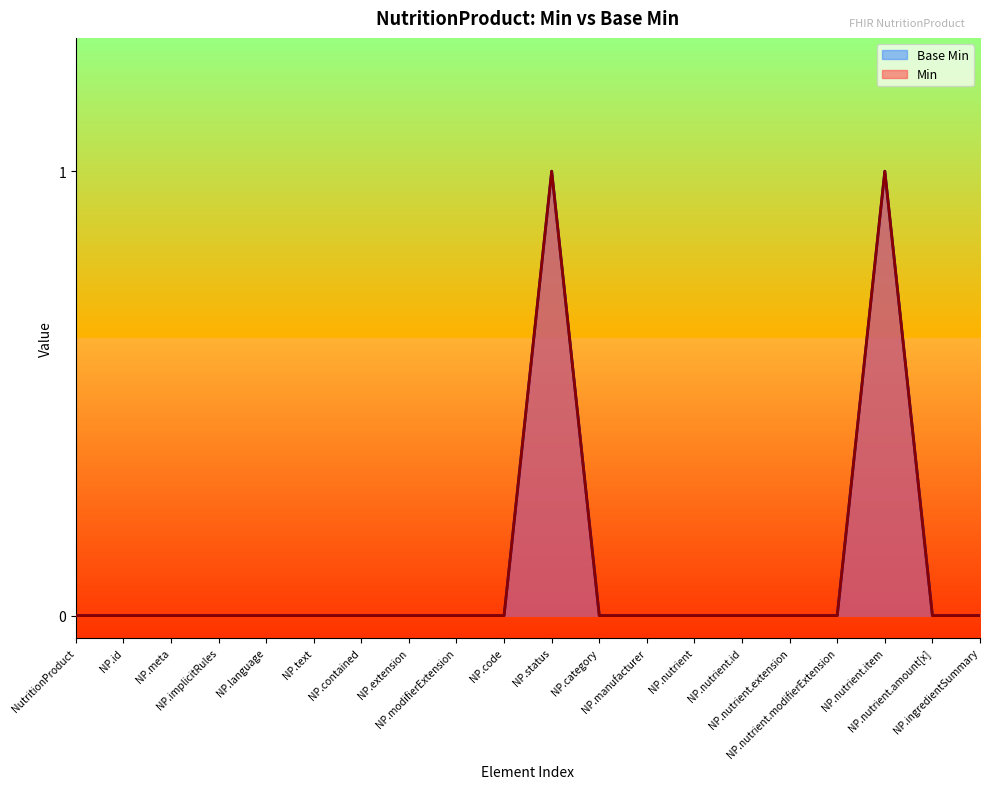

How many lines are shown in the chart?

2